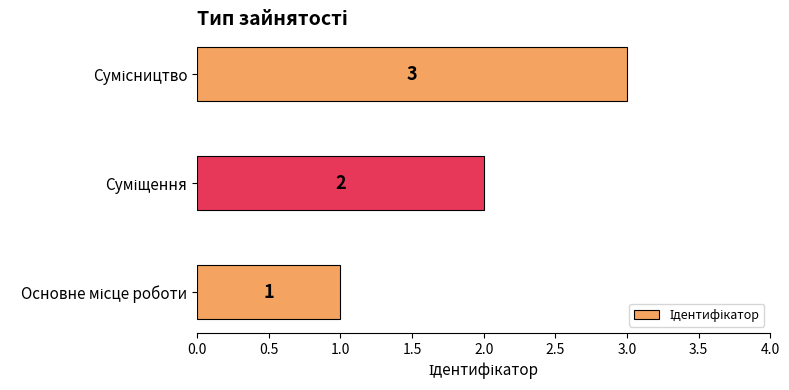

What is the sum of all values?

6